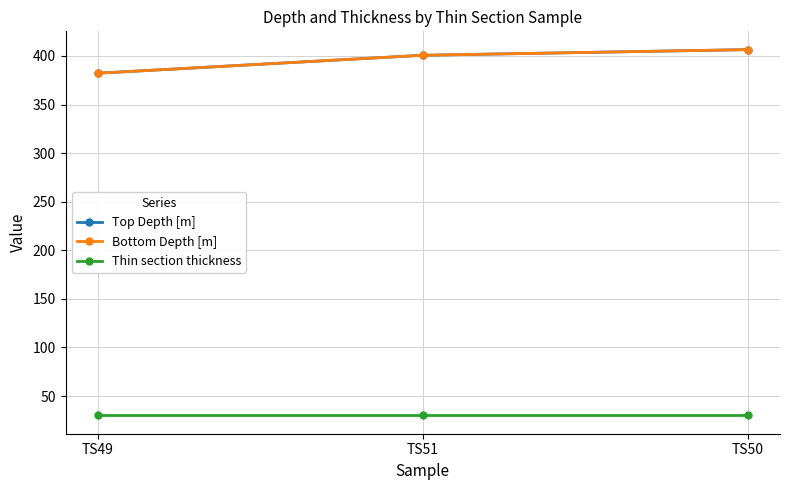

Does the chart have visible grid lines?

Yes